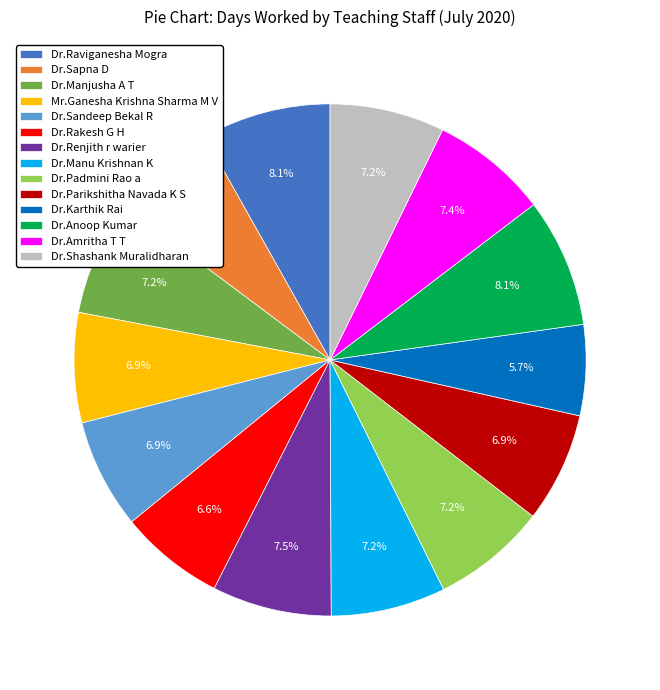

What is the smallest slice in the pie chart?

Dr.Karthik Rai